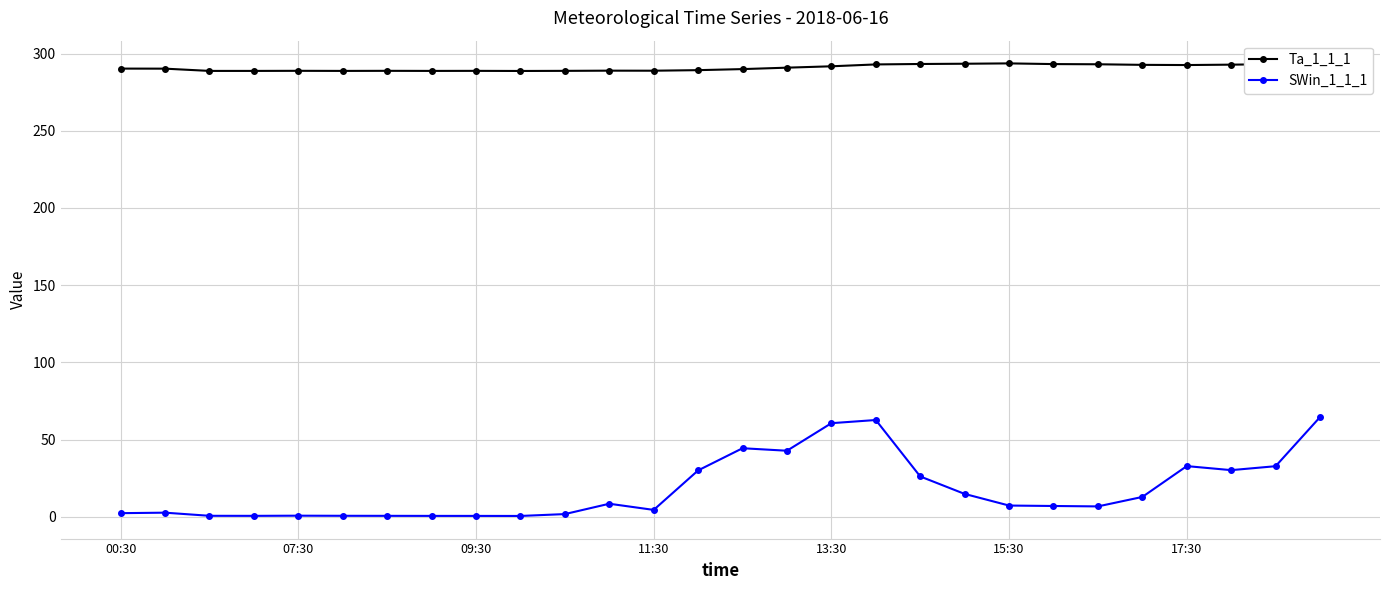

How many data points in SWin_1_1_1 are less than 7?

13